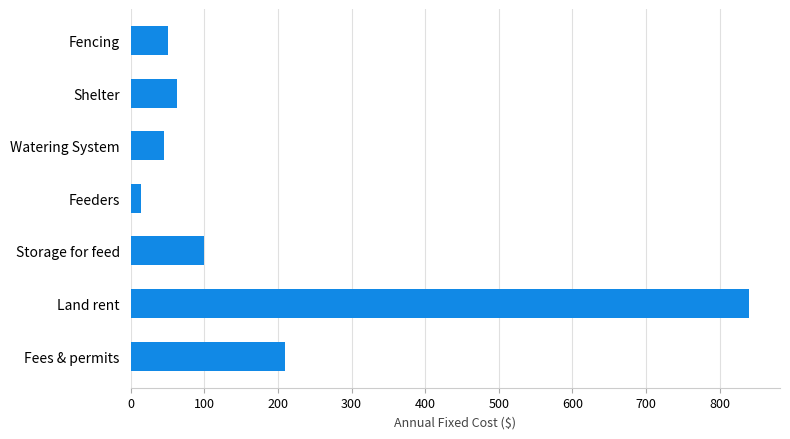

The chart shows a value of 840.0 at Land rent. True or false?

True